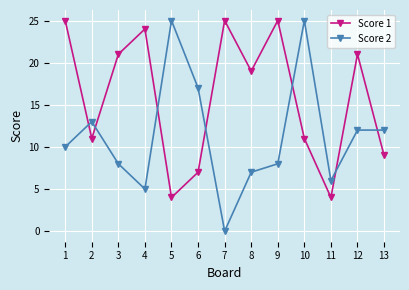

Count the number of data series in this chart.

2